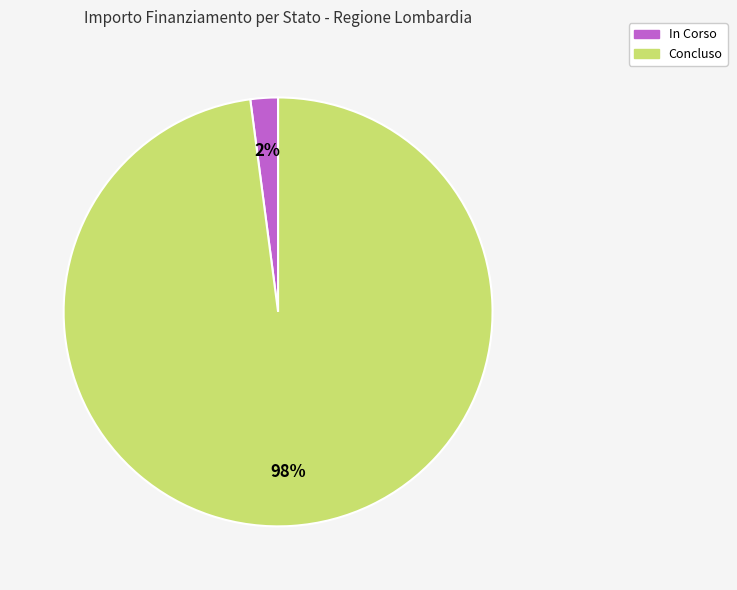

The In Corso slice represents 2% of the pie. True or false?

True